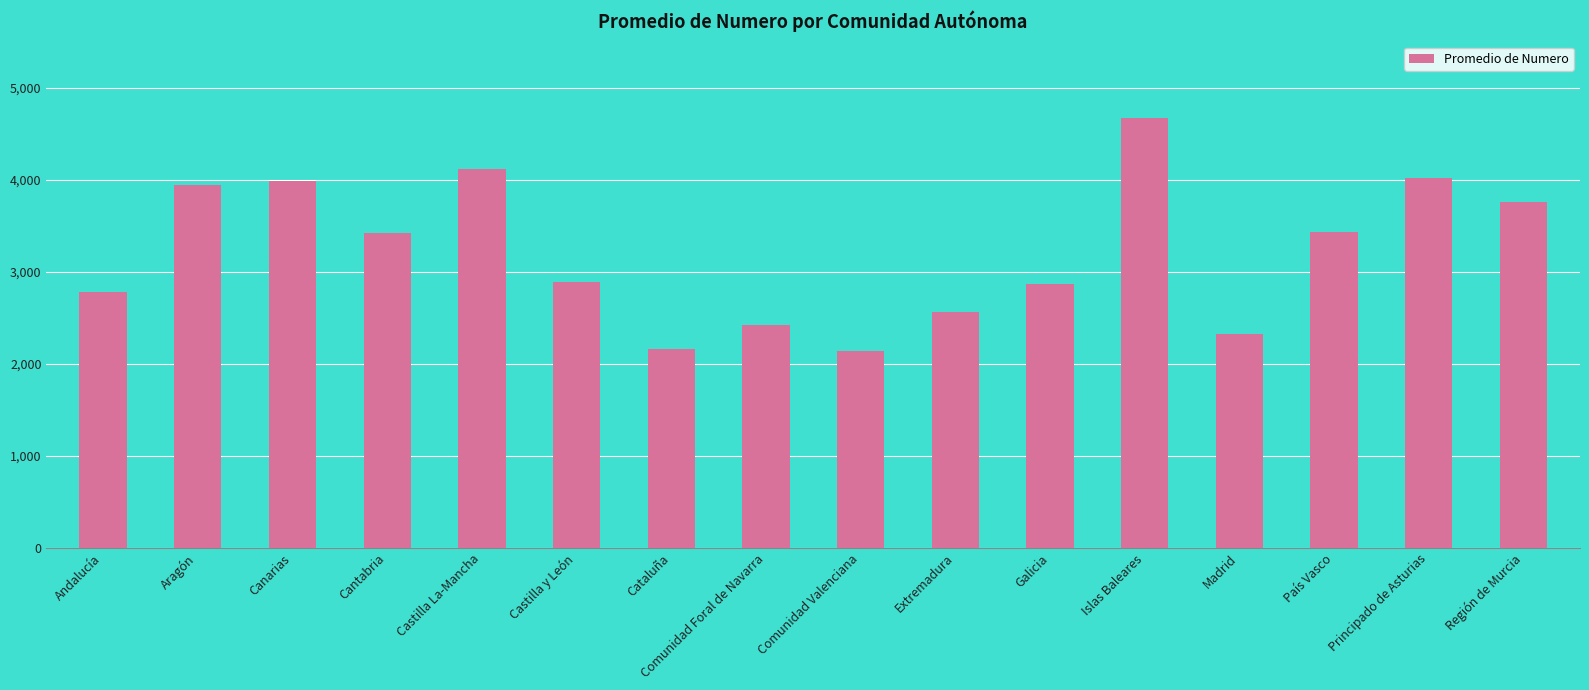

What is the difference between the values at Aragón and Cataluña?

1776.9